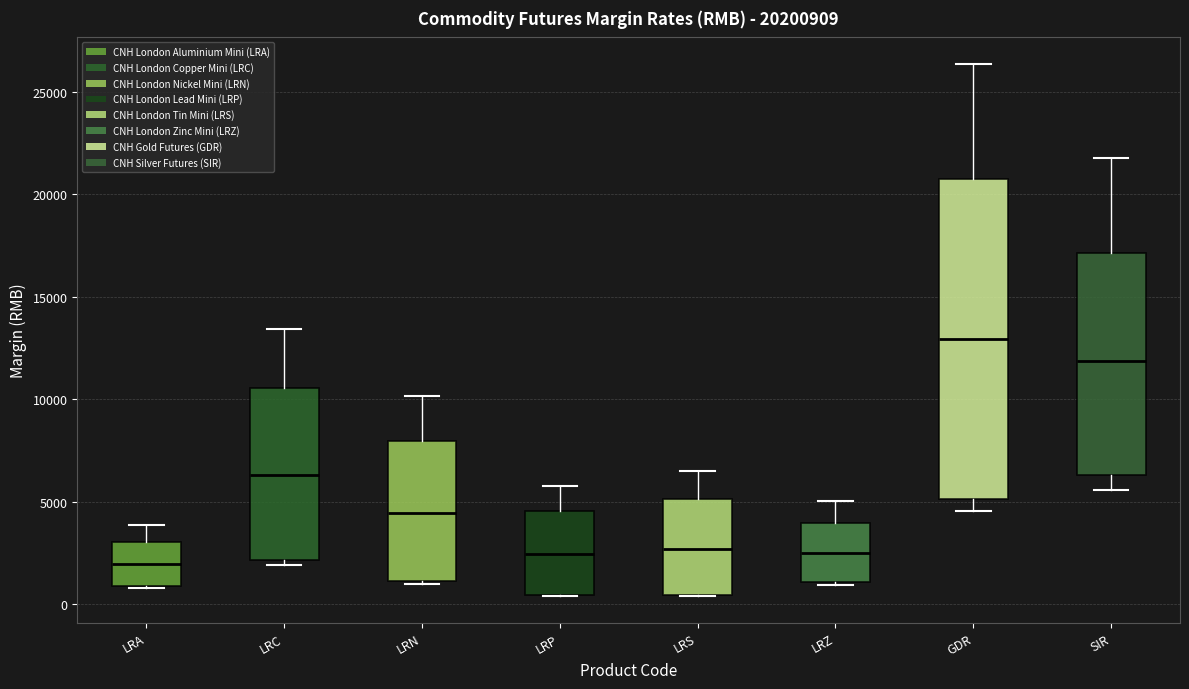

Reading left to right, read every box against the y-axis: the position of its median line, the range the box covers, and the ends of its whiskers. The values are not printed on the chart, so give them approximately, as read against the axis.

LRA: median 2000, box 1000 to 3000, whiskers 1000 to 4000
LRC: median 6500, box 2000 to 10500, whiskers 2000 (just below the box's lower edge) to 13500
LRN: median 4500, box 1000 to 8000, whiskers 1000 to 10000
LRP: median 2500, box 500 to 4500, whiskers 500 to 6000
LRS: median 2500, box 500 to 5000, whiskers 500 to 6500
LRZ: median 2500, box 1000 to 4000, whiskers 1000 to 5000
GDR: median 13000, box 5000 to 21000, whiskers 4500 to 26500
SIR: median 12000, box 6500 to 17000, whiskers 5500 to 22000